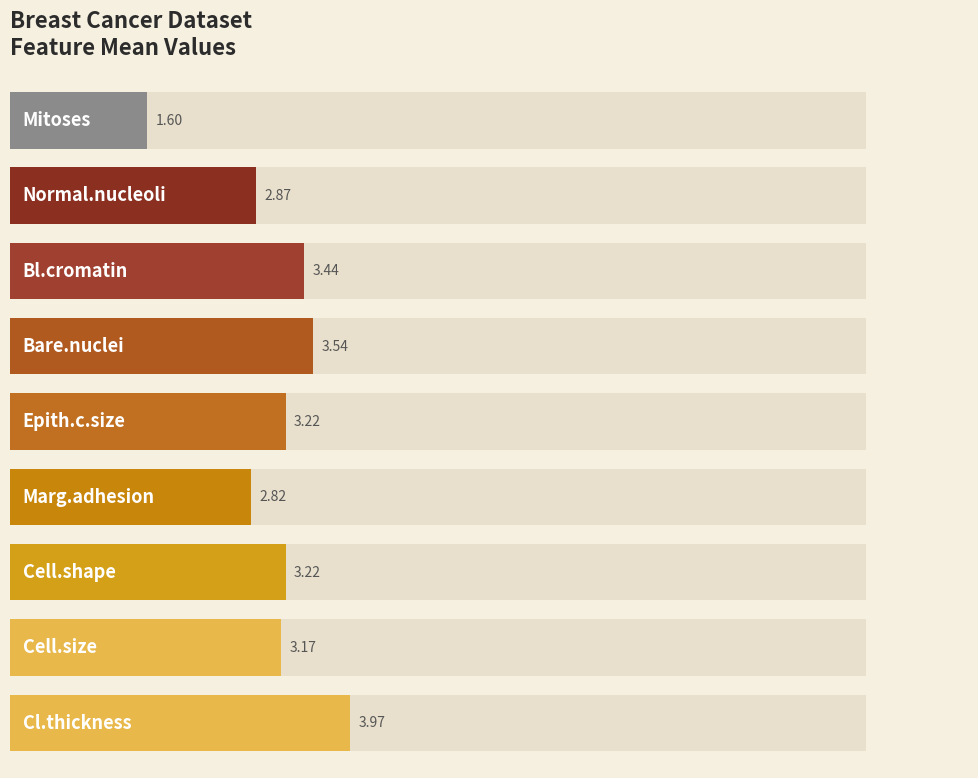

Does the chart contain stacked bars?

No